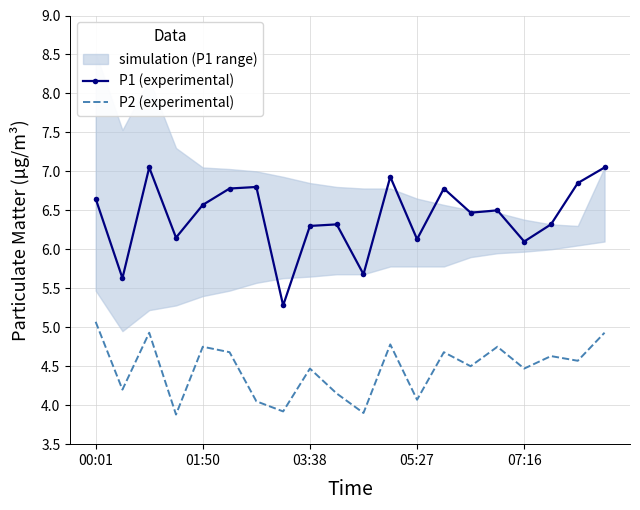

Is this an area chart (filled region under the line)?

No